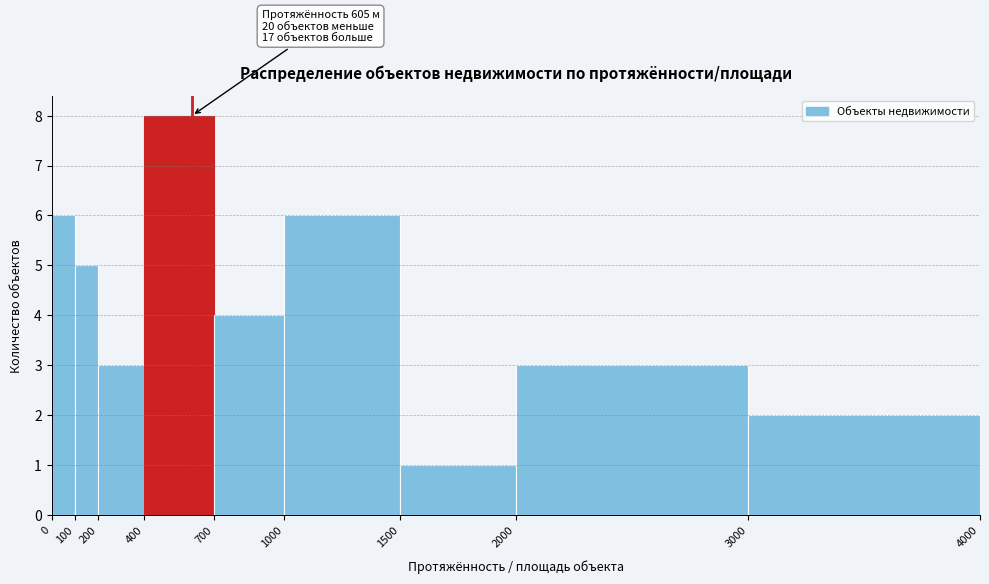

Over which range of the x-axis is the bar tallest?

400 to 700